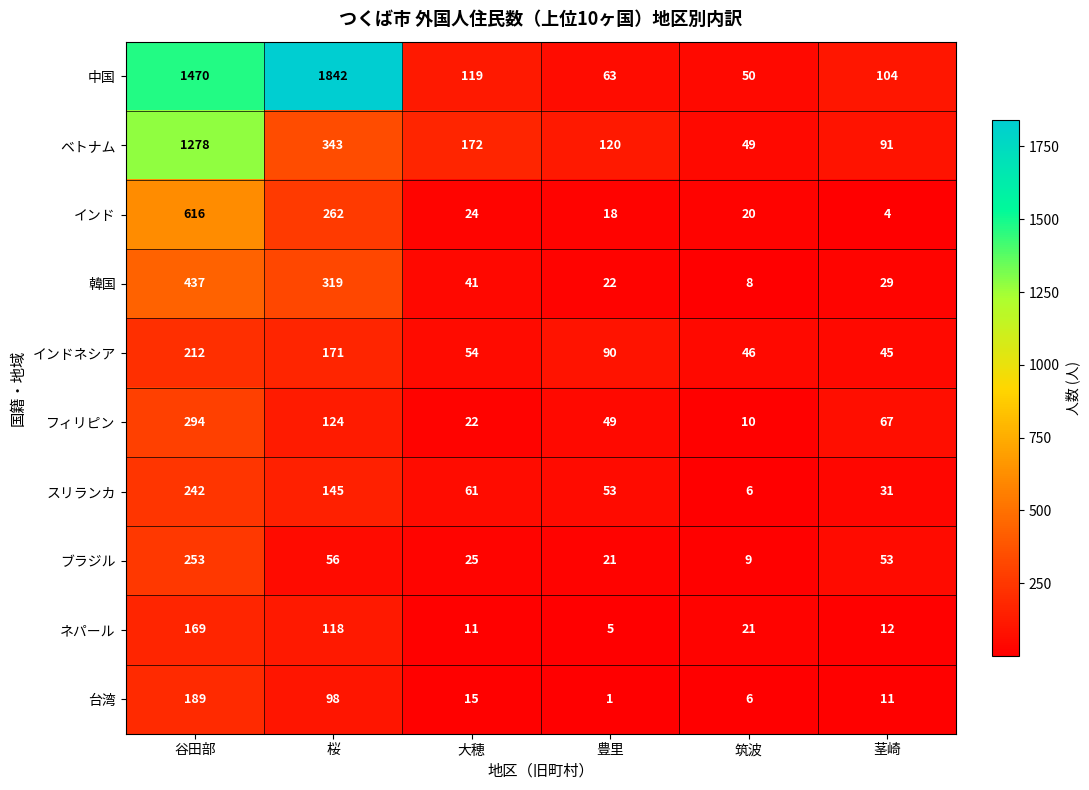

Which series has the largest total across all categories?

中国